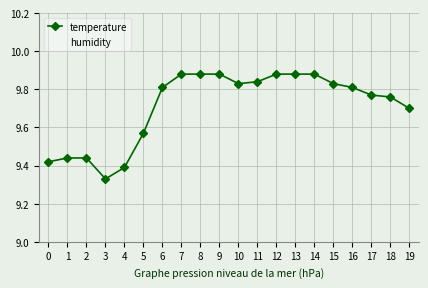

Rank the series by their maximum value, from lowest to highest.

temperature, humidity